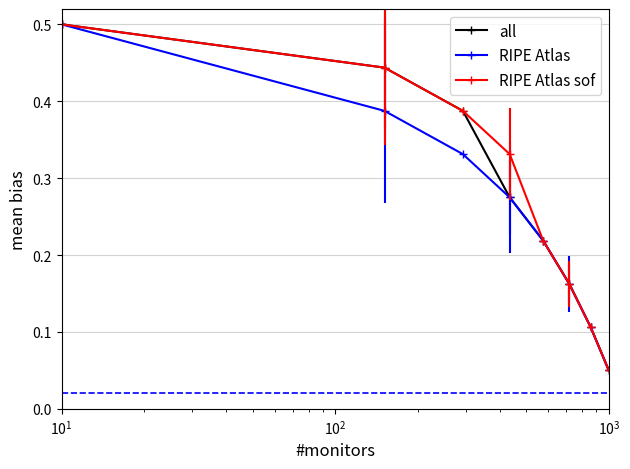

How many all values are between 0 and 1?

8